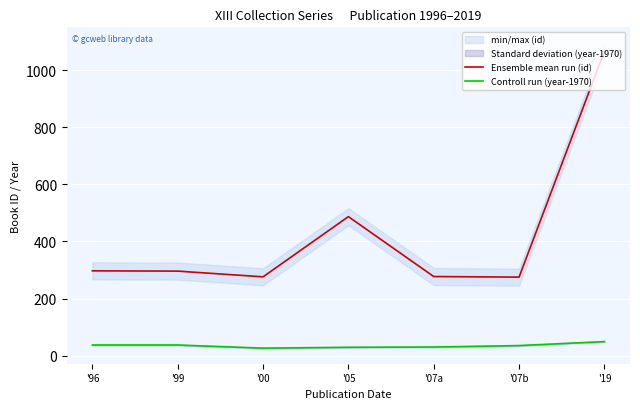

How many interior local valleys does the Controll run (year-1970) series have?

1